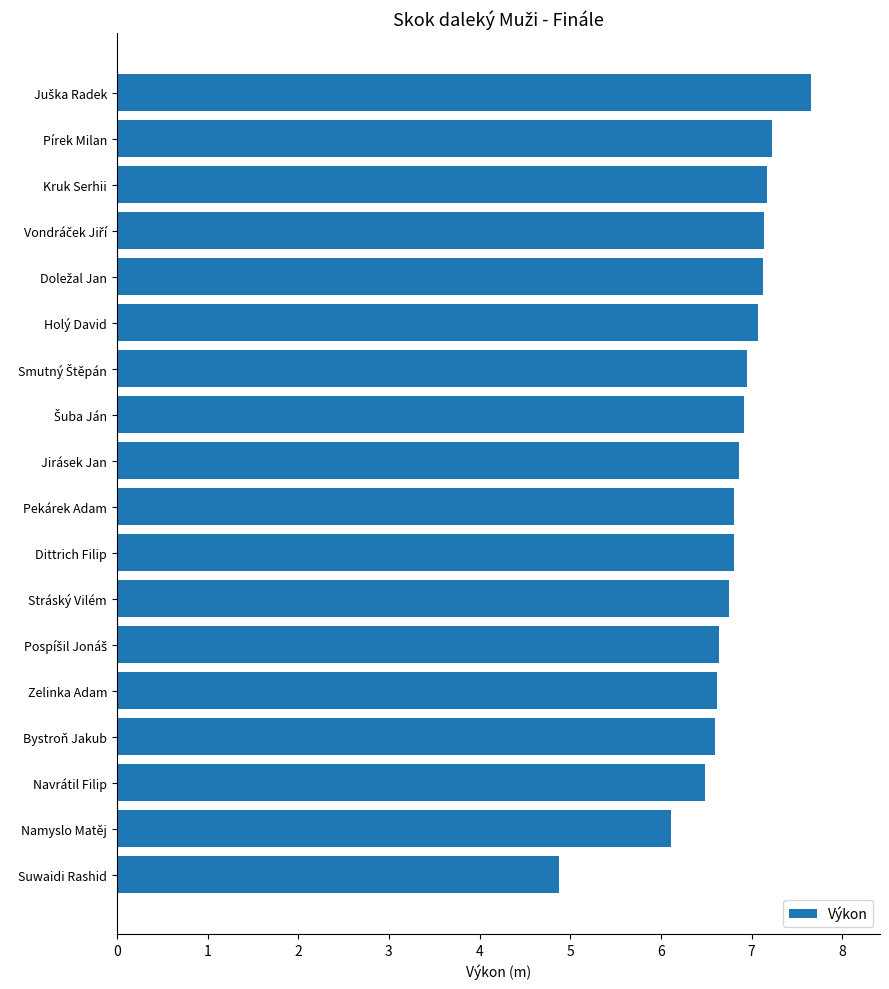

How many values exceed 6?

17